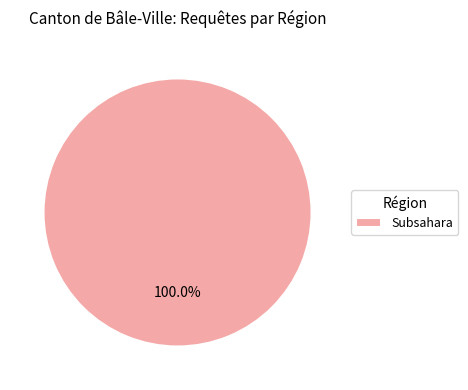

Rank the categories by value from highest to lowest.

Subsahara